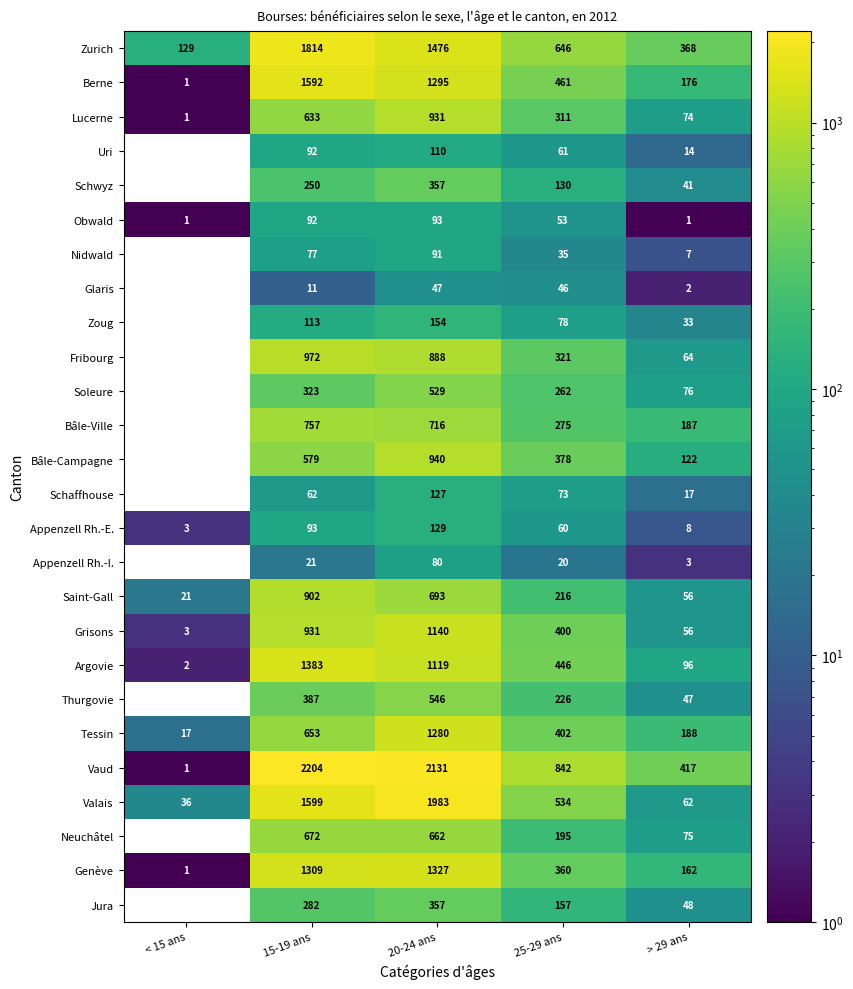

Between 15-19 ans and > 29 ans, which series saw the biggest shift?

Vaud